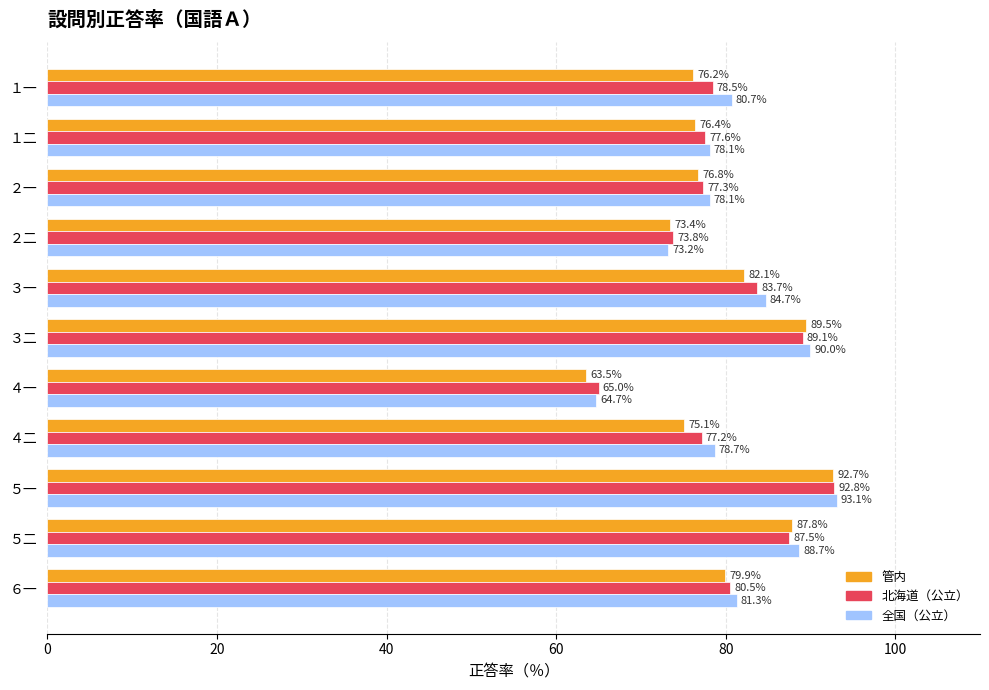

Rank the categories by 北海道（公立） value from highest to lowest.

５一, ３二, ５二, ３一, ６一, １一, １二, ２一, ４二, ２二, ４一